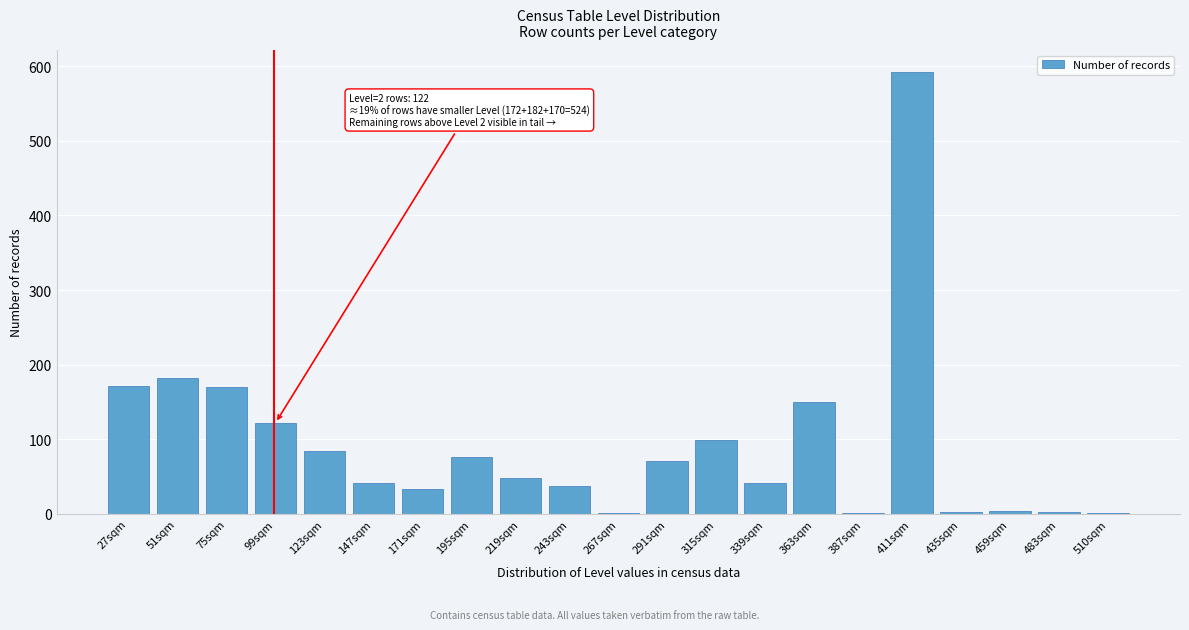

What is the change in value from 99sqm to 195sqm?

-46